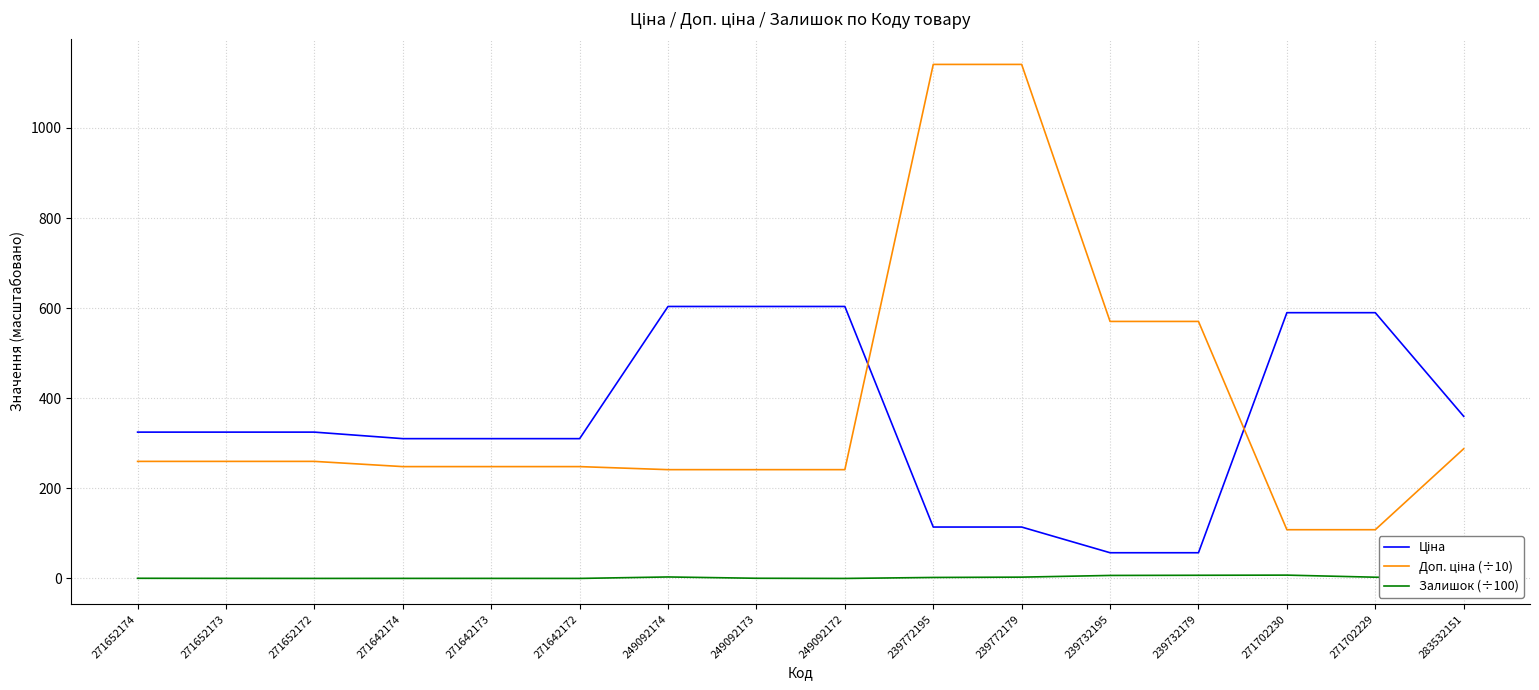

Is it true that Залишок (÷100) equals 0.0 at 249092172?

True